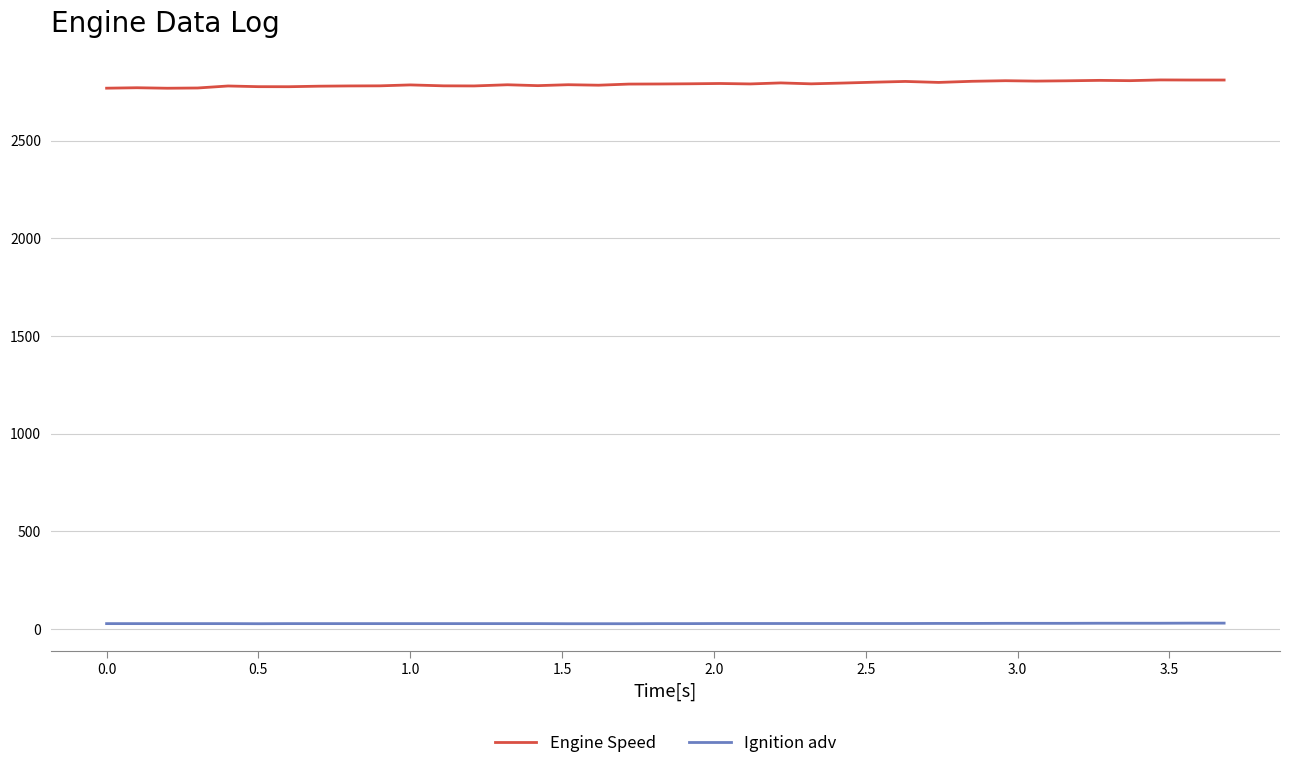

List the series in order of their peak value, lowest first.

Ignition adv, Engine Speed